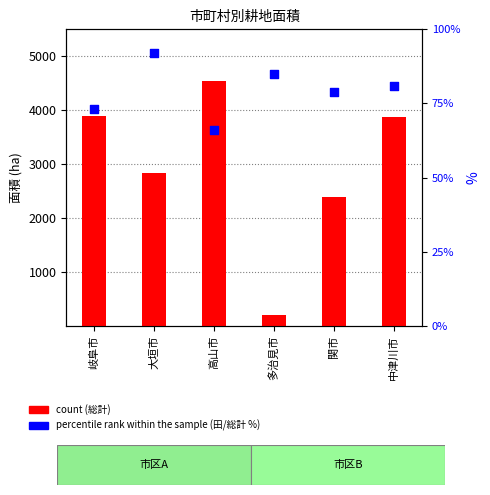

Which series contains the highest Y value?

count